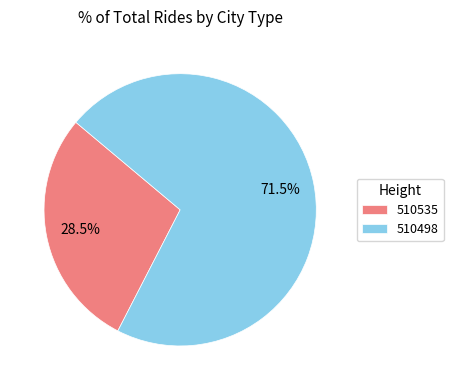

How many segments does this pie chart have?

2